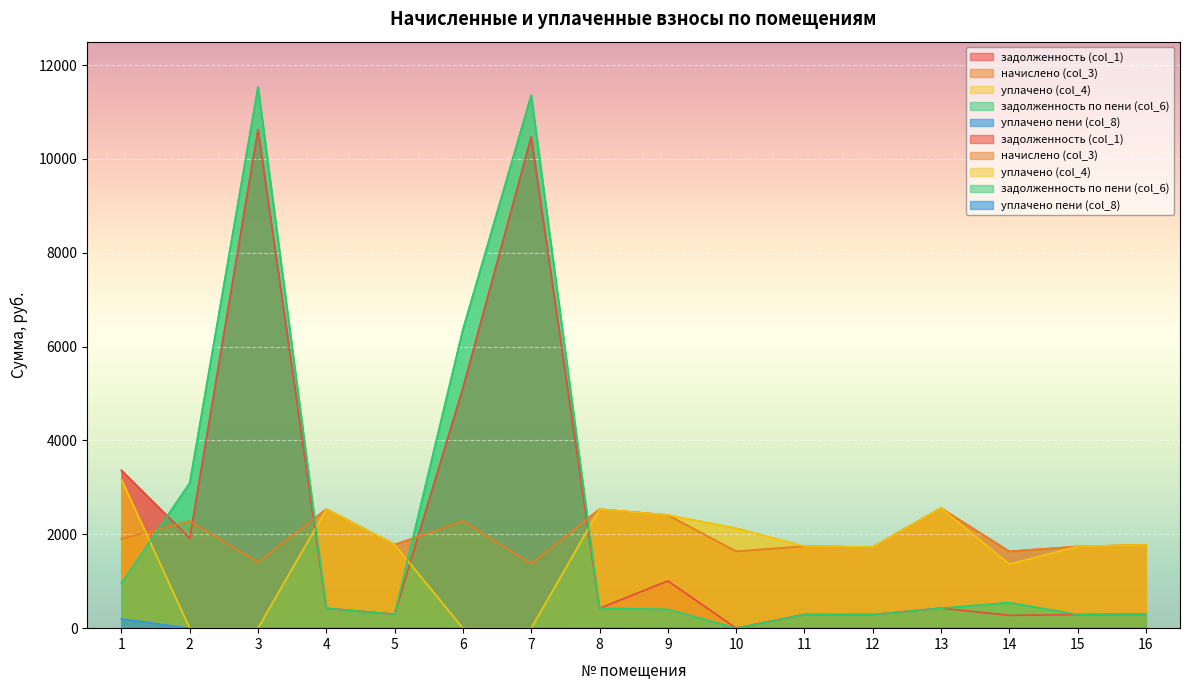

How many values in the начислено (col_3) series are below 1779?

8